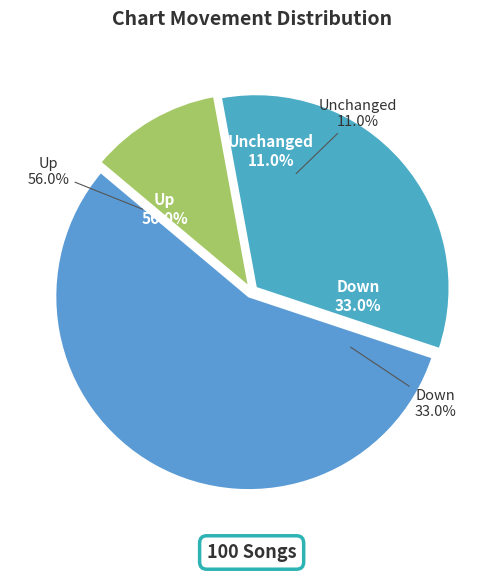

Which category has the biggest portion of the pie?

up